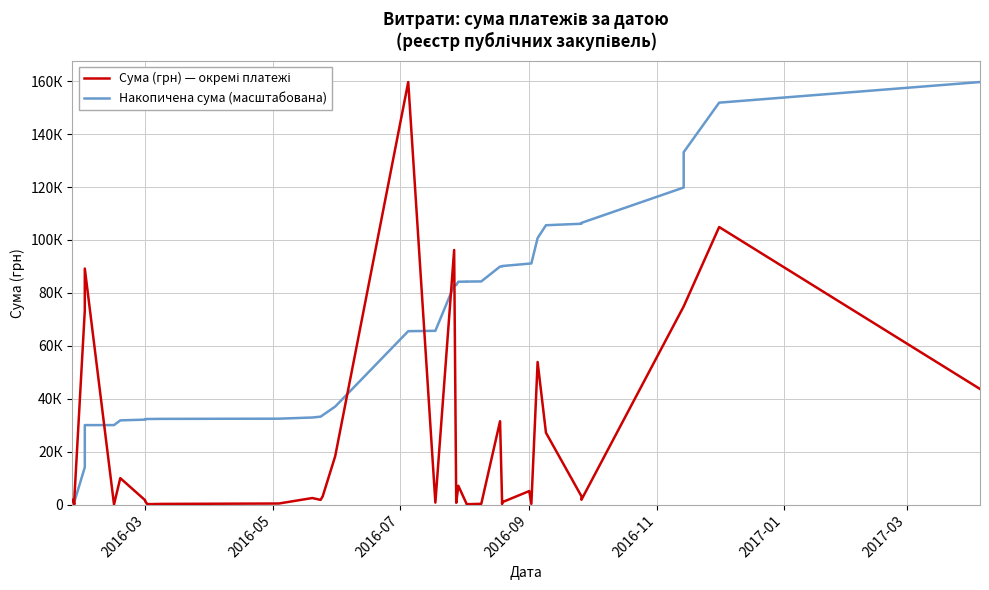

What are all the series names shown in the legend?

Сума (грн) — окремі платежі, Накопичена сума (масштабована)